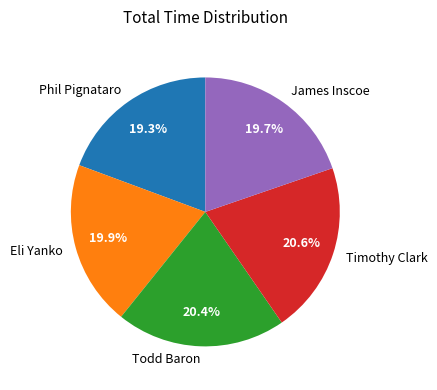

What is the ratio of the value at Todd Baron to the value at Timothy Clark?

1.0